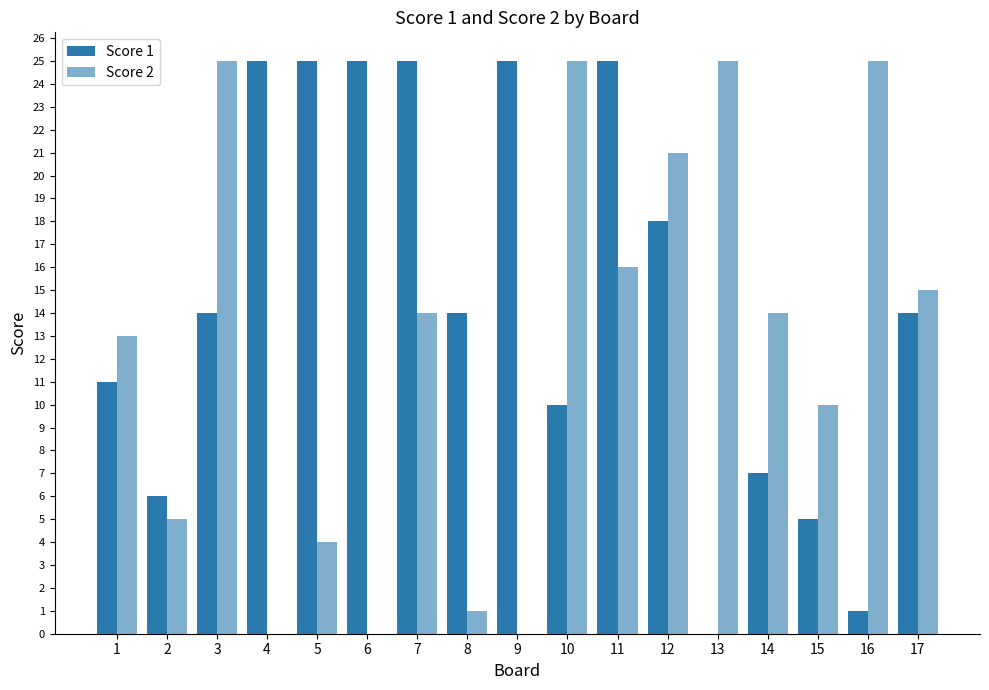

Reading right to left, what are all the values shown in this chart?

Score 1: 14	1	5	7	0	18	25	10	25	14	25	25	25	25	14	6	11
Score 2: 15	25	10	14	25	21	16	25	0	1	14	0	4	0	25	5	13